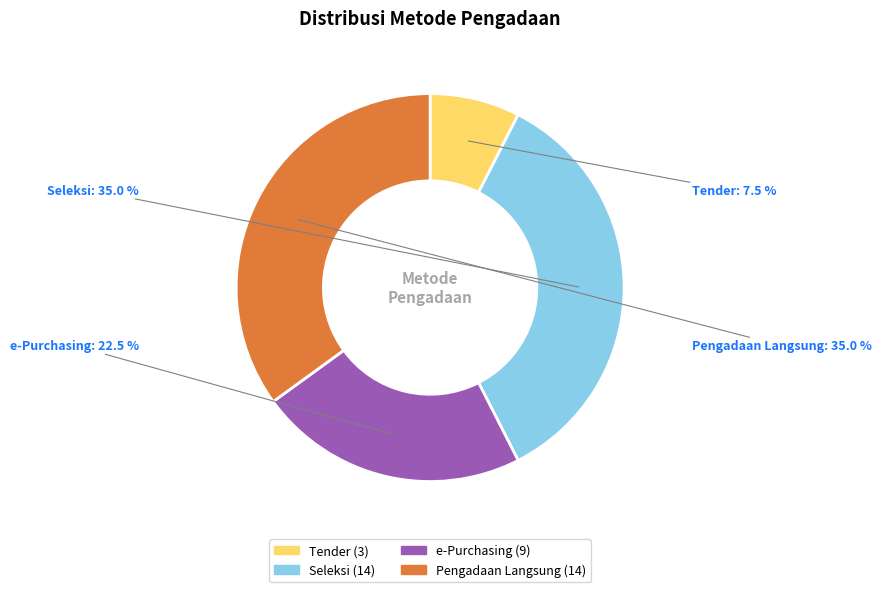

How much of the chart is everything except Pengadaan Langsung?

65.0%